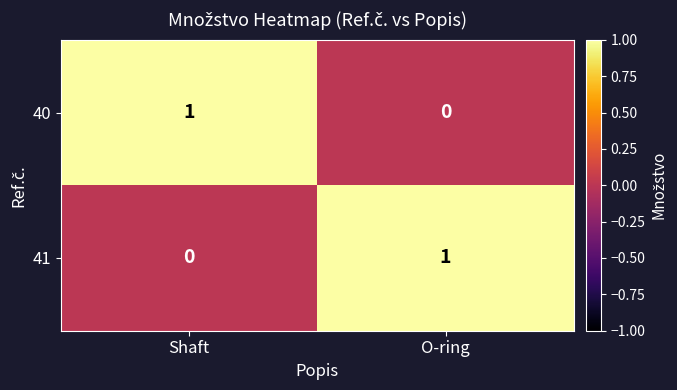

What is the greatest value displayed?

1